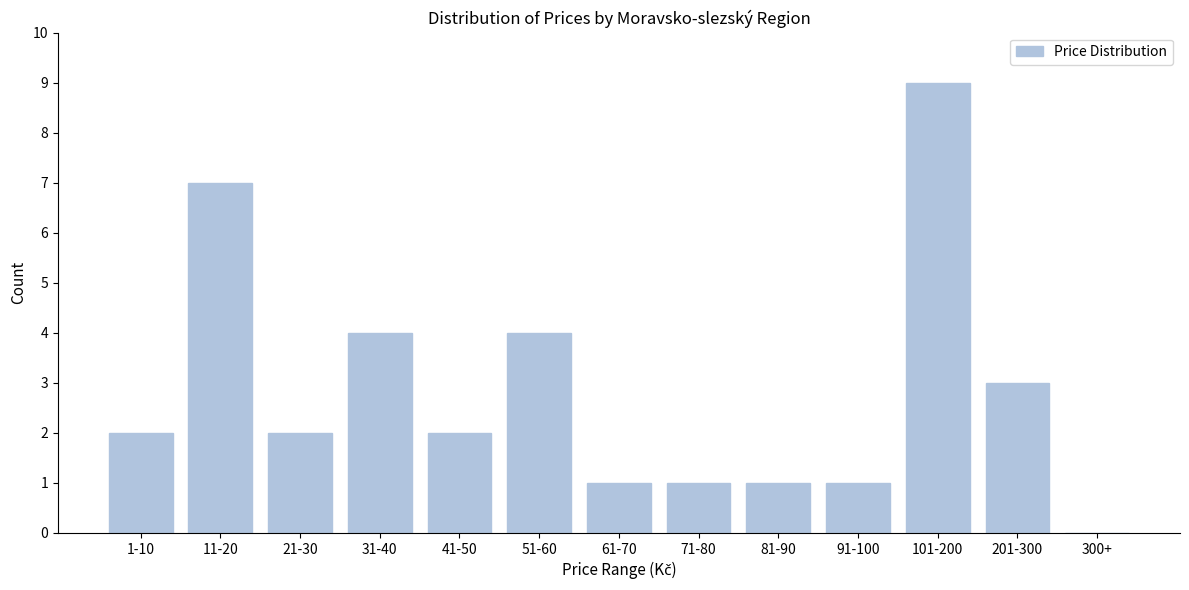

Reading left to right, transcribe all the data shown in this chart.

1-10=2	11-20=7	21-30=2	31-40=4	41-50=2	51-60=4	61-70=1	71-80=1	81-90=1	91-100=1	101-200=9	201-300=3	300+=0